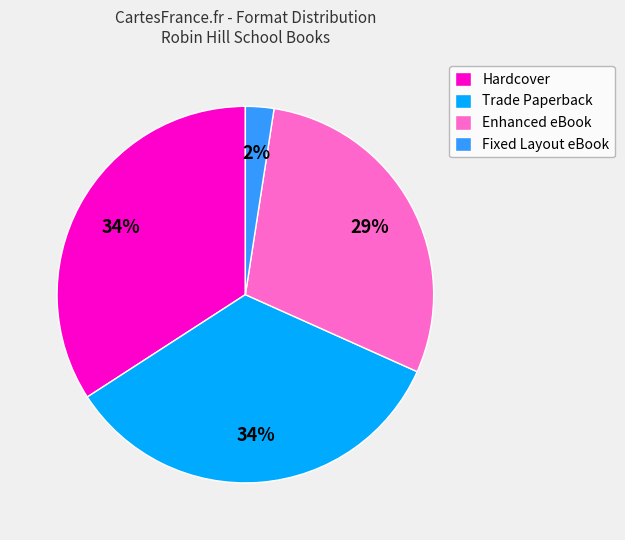

Is there a majority slice in this chart?

No